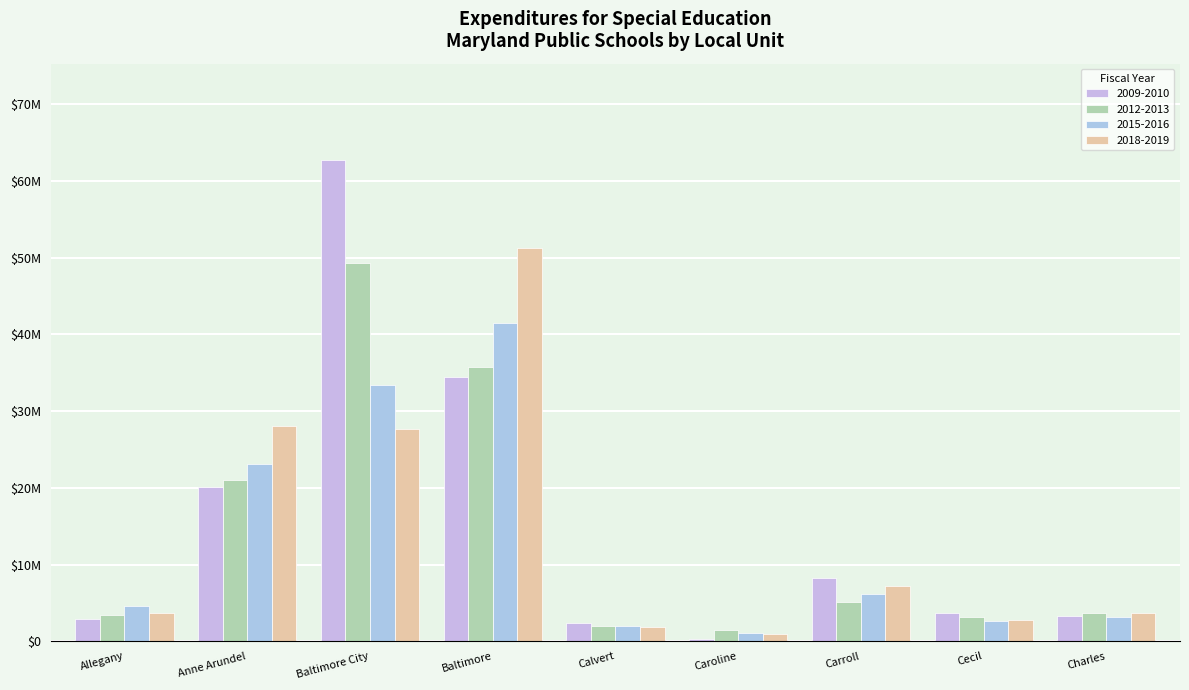

List the series in order of their peak value, highest first.

2009-2010, 2018-2019, 2012-2013, 2015-2016